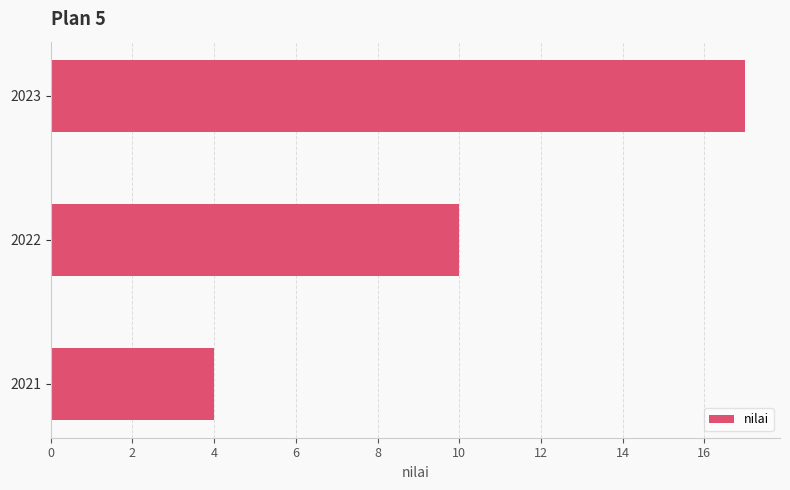

Count the number of data series in this chart.

1